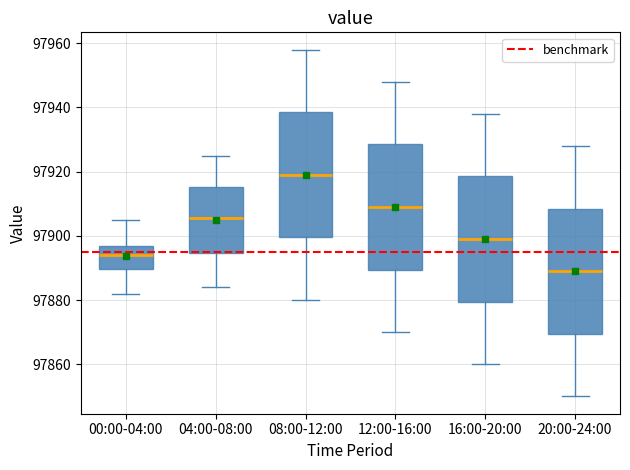

Reading left to right, transcribe this box plot: for each box, give where its median line is, the range the box spans, and where its two whiskers end, as read against the y-axis. The values are not printed on the chart, so give them approximately, as read against the axis.

00:00-04:00: median 97894, box 97890 to 97898, whiskers 97882 to 97906
04:00-08:00: median 97906, box 97894 to 97916, whiskers 97884 to 97926
08:00-12:00: median 97920, box 97900 to 97938, whiskers 97880 to 97958
12:00-16:00: median 97910, box 97890 to 97928, whiskers 97870 to 97948
16:00-20:00: median 97900, box 97880 to 97918, whiskers 97860 to 97938
20:00-24:00: median 97890, box 97870 to 97908, whiskers 97850 to 97928